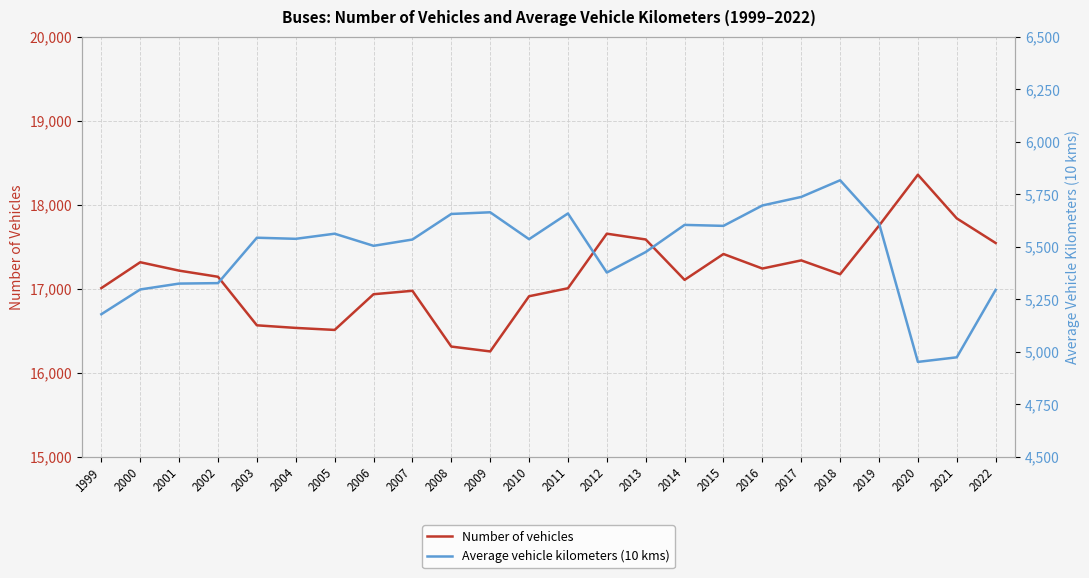

How many values in the Number of vehicles series are below 17172?

12